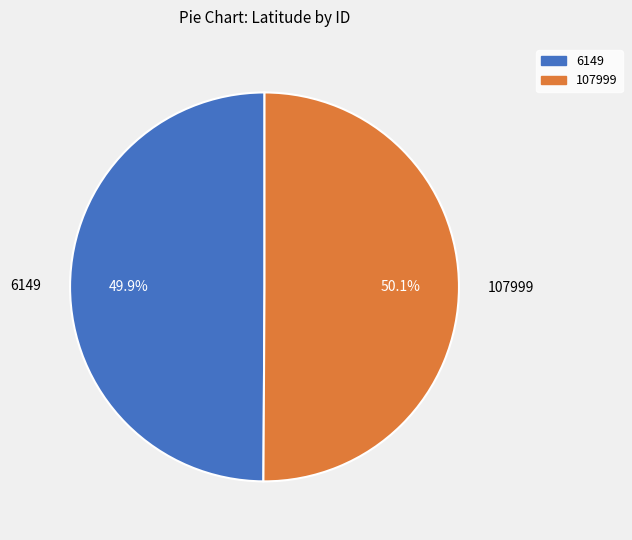

Is there a majority slice in this chart?

Yes